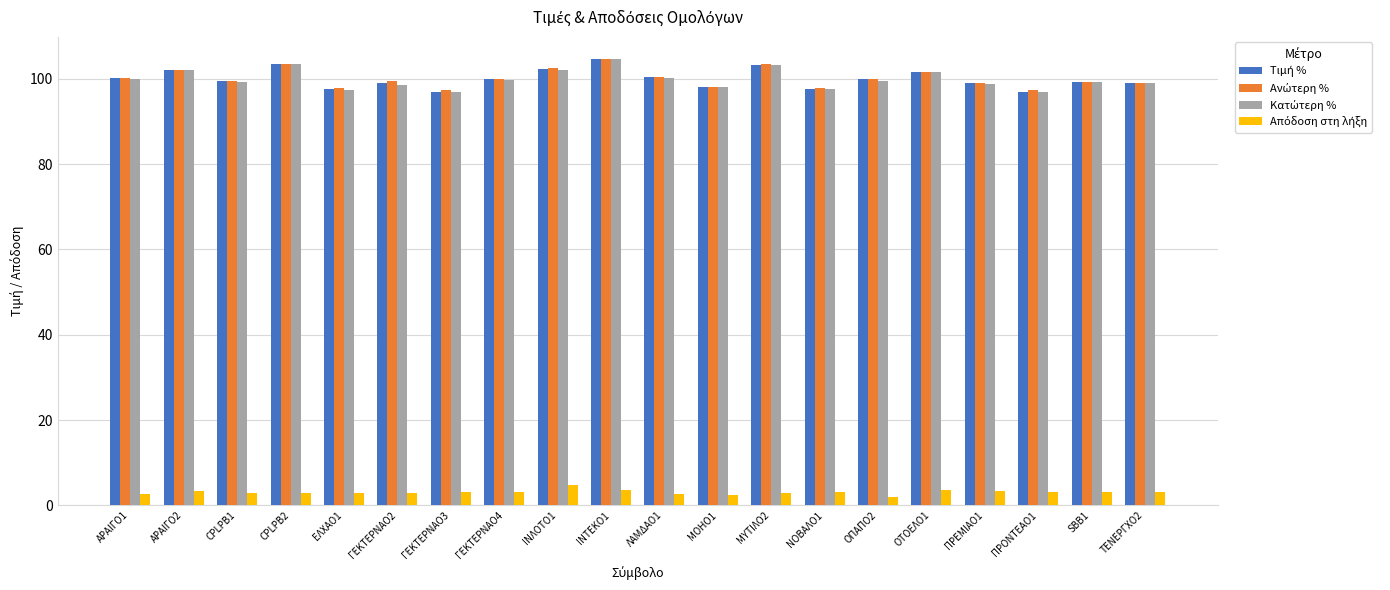

What is the greatest value displayed?

104.6